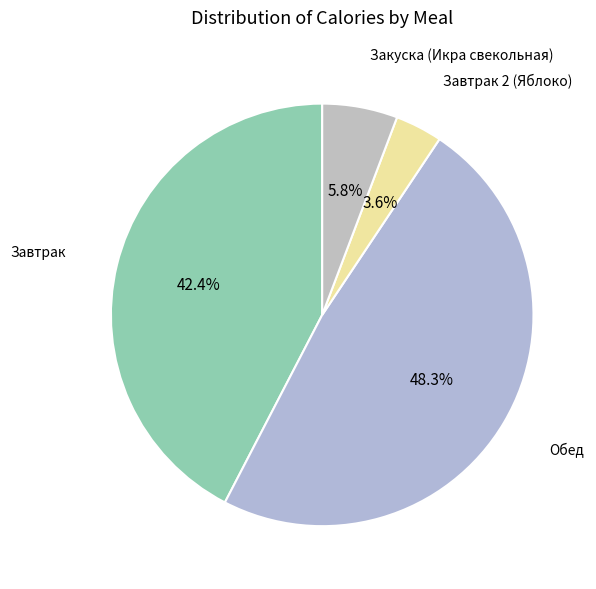

Is there any slice that represents more than half of the pie?

No